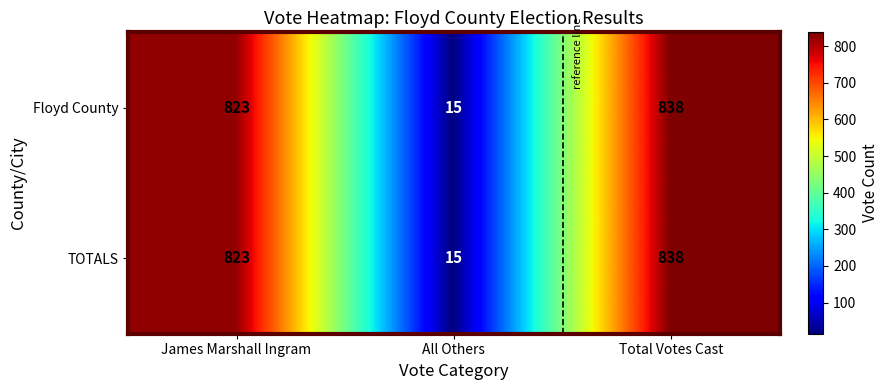

At which label is TOTALS closest to 426?

James Marshall Ingram